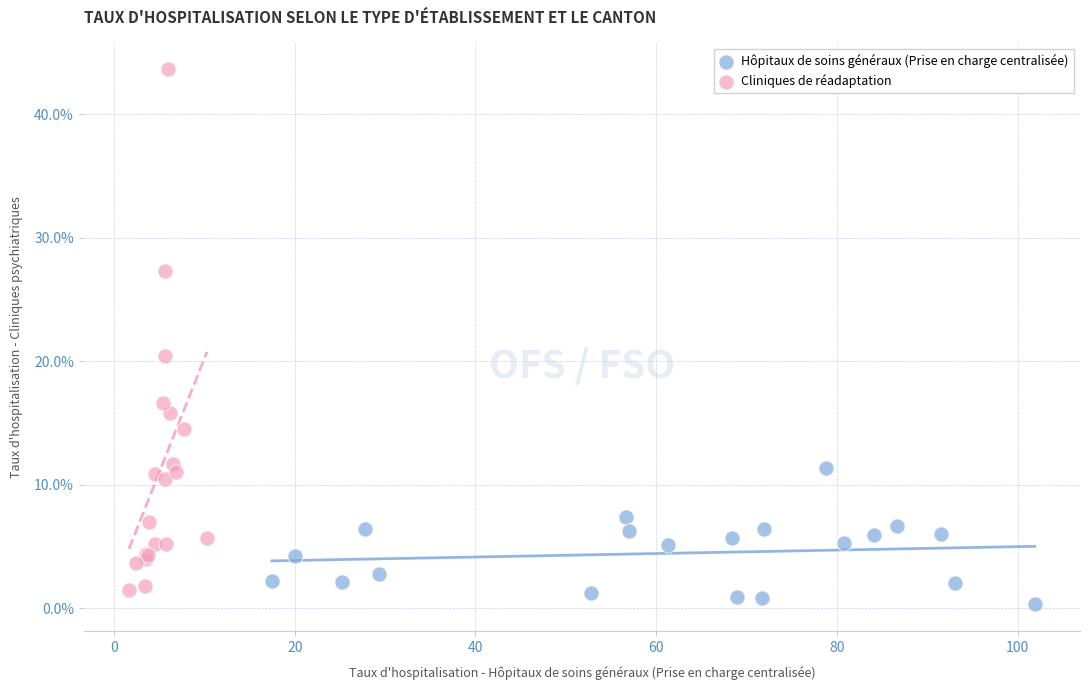

Which series contains the highest Y value?

Cliniques de réadaptation